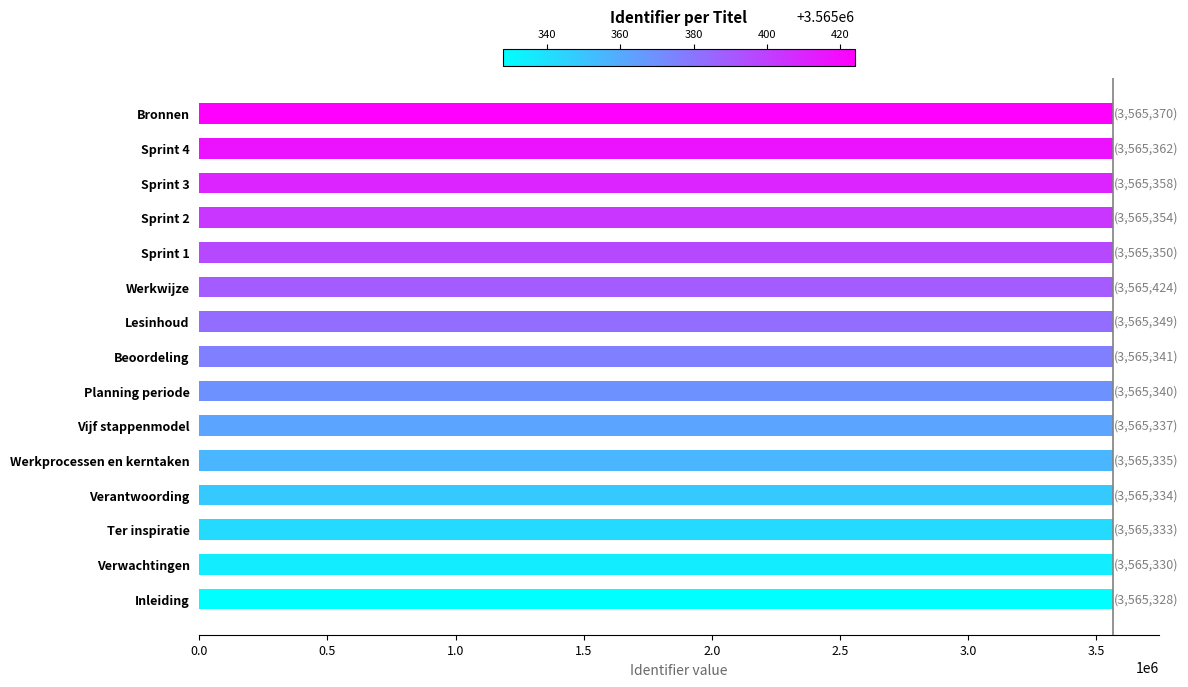

What is the minimum value shown in the chart?

3565328